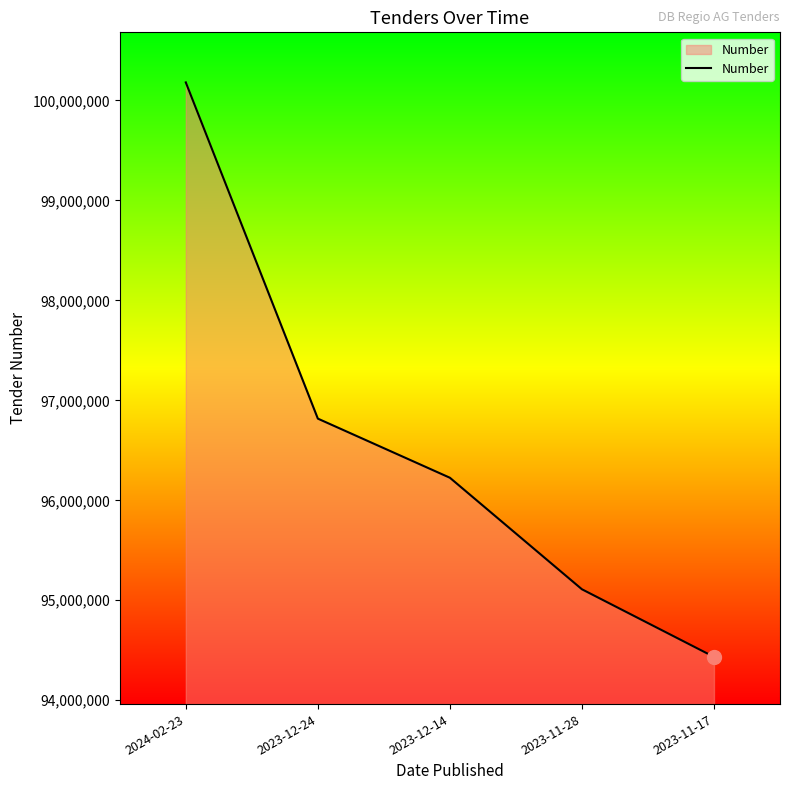

List the labels in order of value, smallest first.

2023-11-17, 2023-11-28, 2023-12-14, 2023-12-24, 2024-02-23